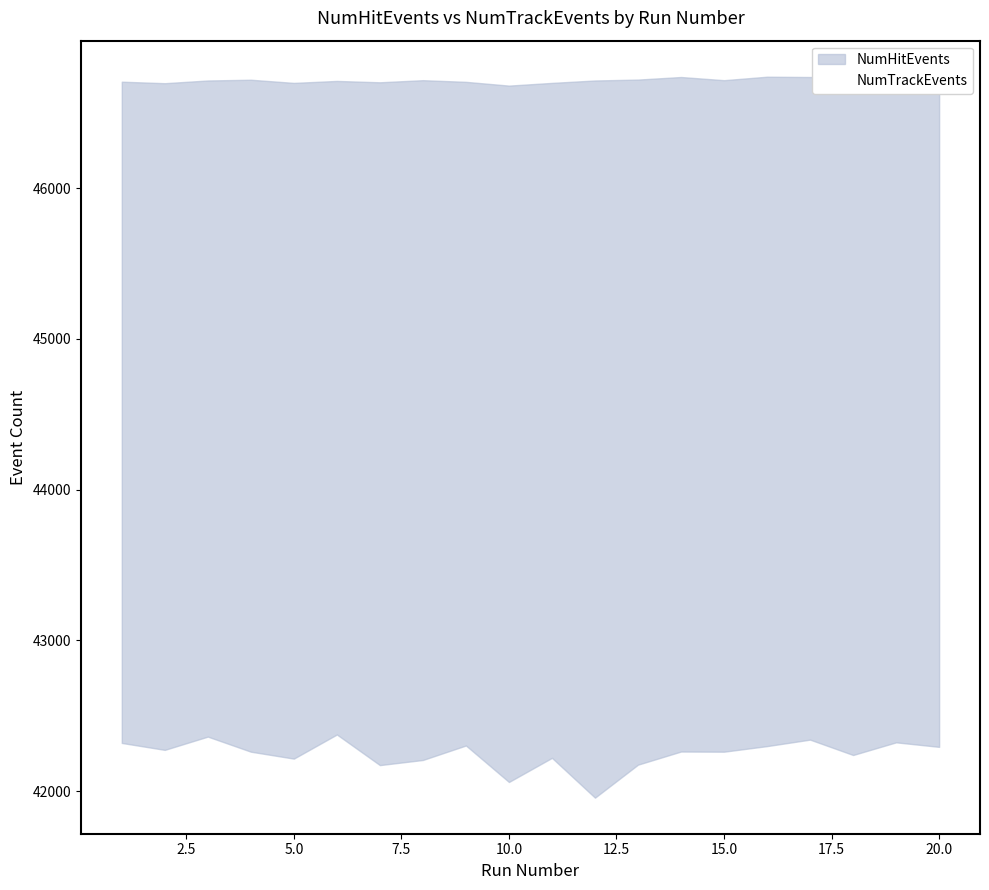

Approximately how many times larger is the value at 17.5 compared to 12.5?

1.0